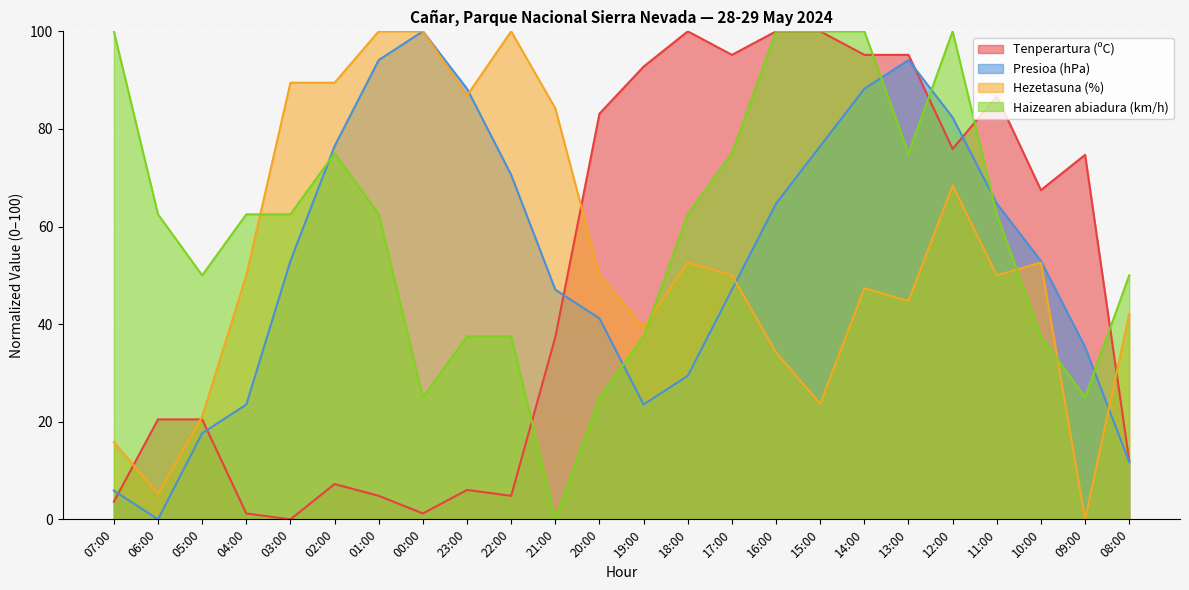

Which series changed the most between 02:00 and 01:00?

Presioa (hPa)